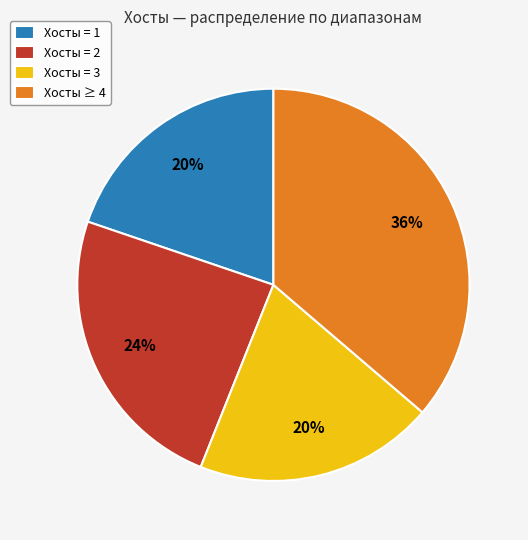

Approximately how many times larger is the value at Хосты = 3 compared to Хосты = 2?

0.8